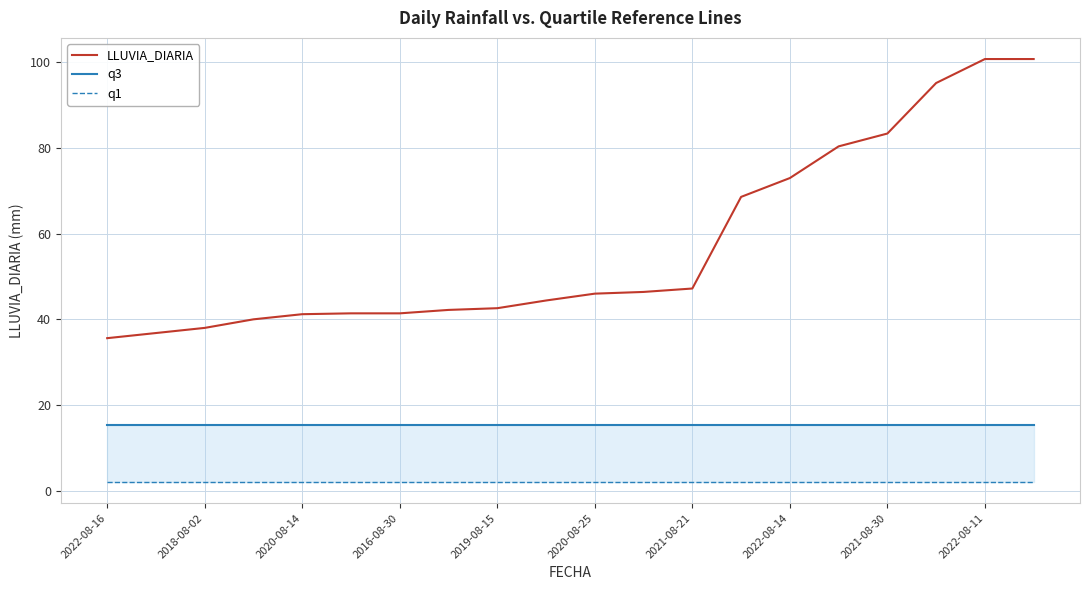

True or false: LLUVIA_DIARIA has a value of 83.4 at 2021-08-30.

True